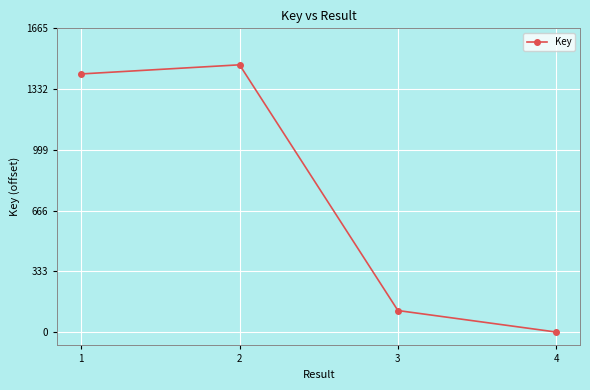

How many series are shown in this chart?

1